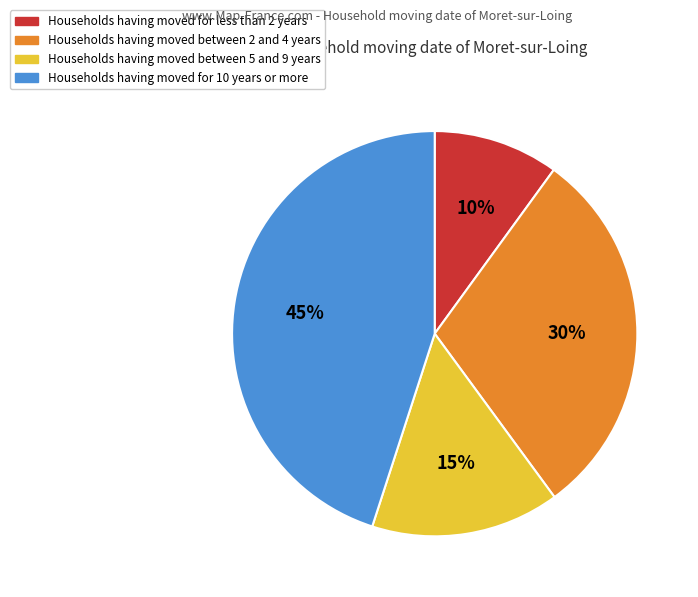

Does any single category account for the majority?

No